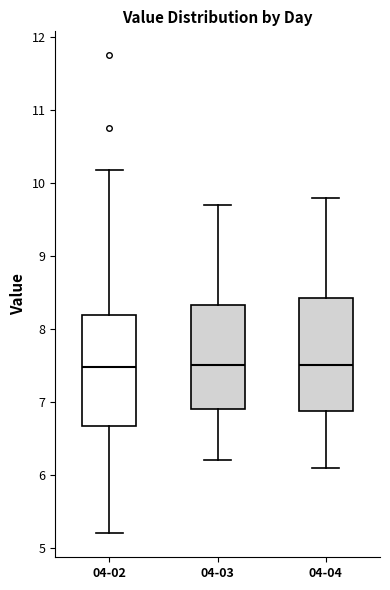

Where does the upper whisker of the box for 04-03 end on the y-axis? The values are not printed on the chart, so give them approximately, as read against the axis.

9.7